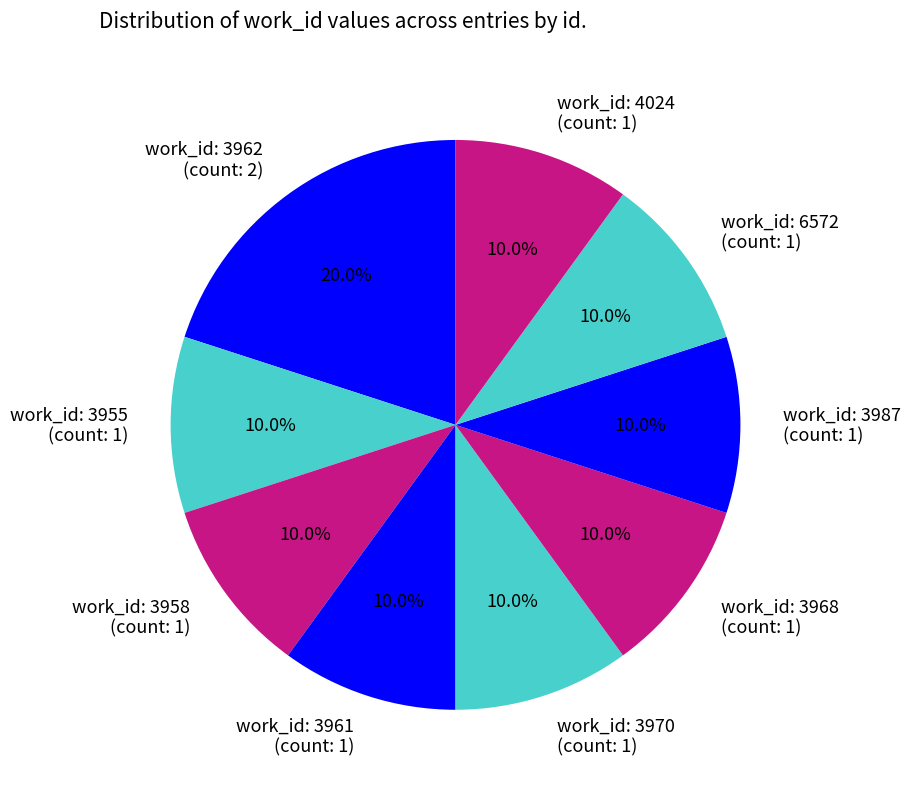

How many segments does this pie chart have?

9